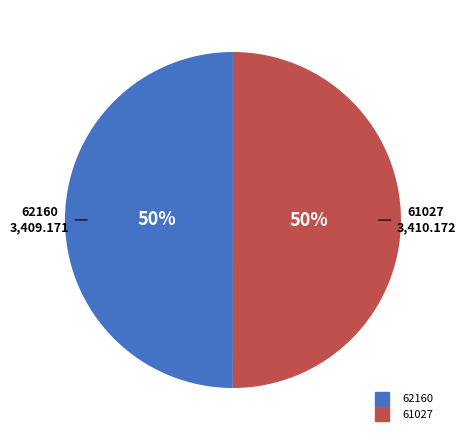

What is the ratio of the value at 62160 to the value at 61027?

1.0